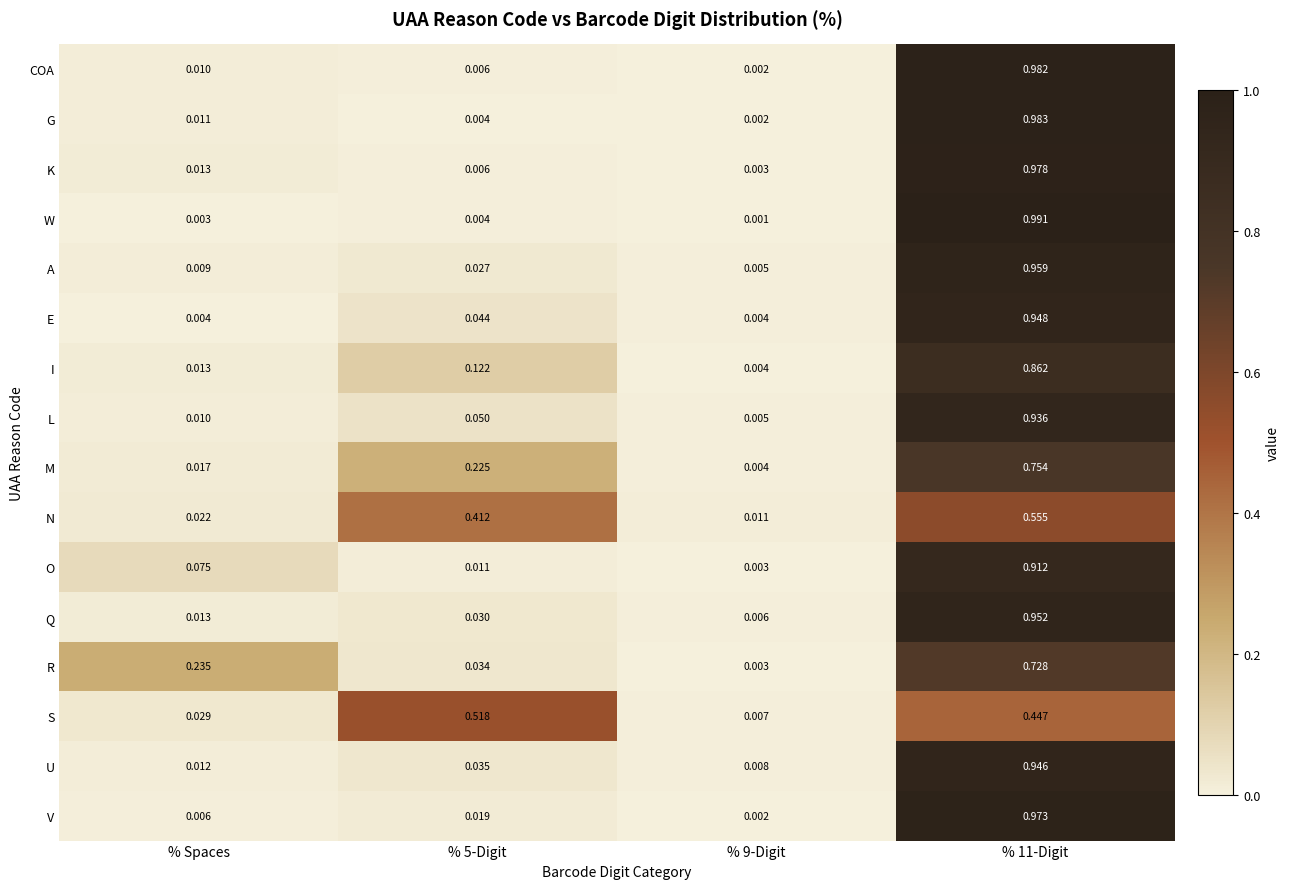

Which series has the largest range (max minus min)?

W